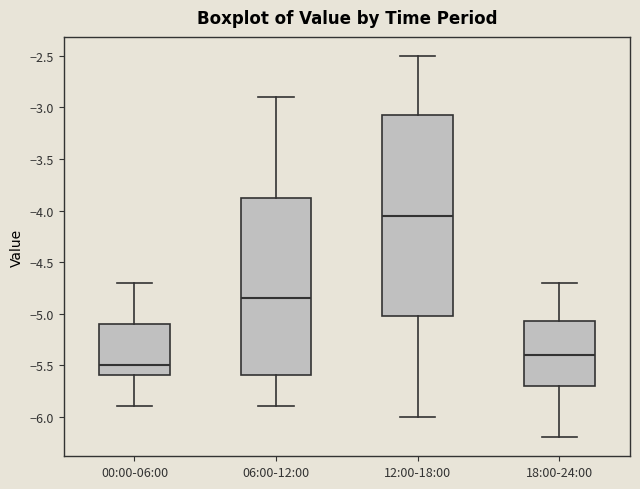

Comparing the boxes themselves (not the whiskers), which one is the tallest?

12:00-18:00